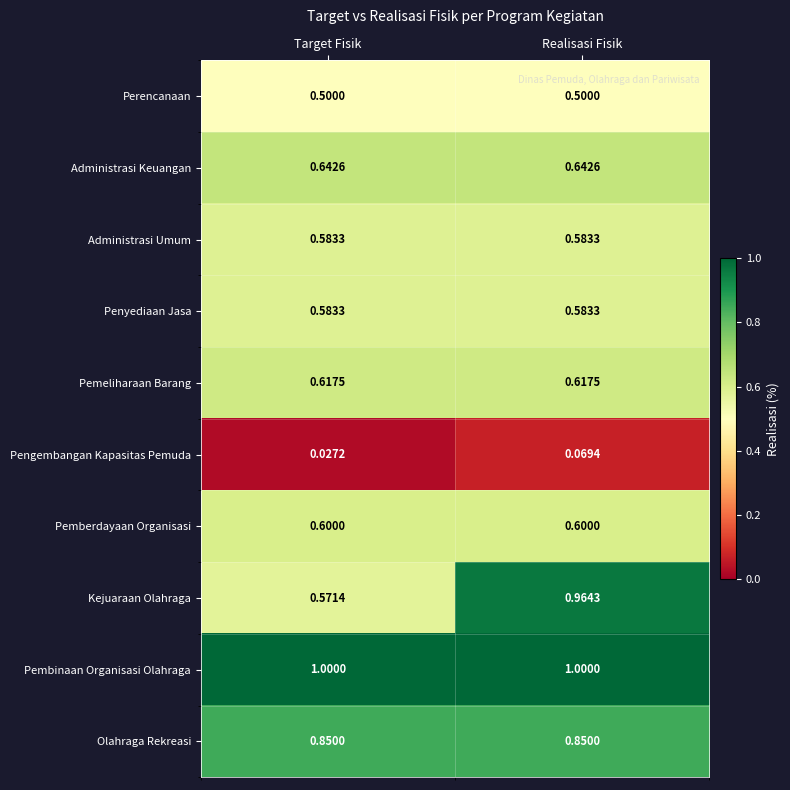

Is the value of Pemeliharaan Barang at Realisasi Fisik greater than the value of Pembinaan Organisasi Olahraga at Realisasi Fisik?

No